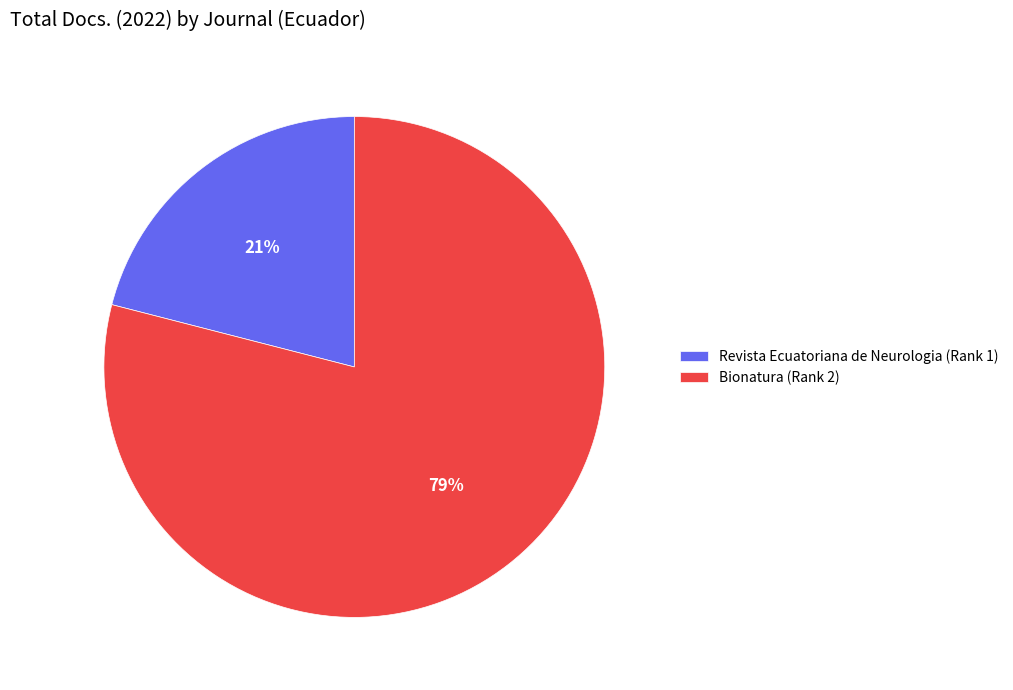

Count the number of slices in the pie.

2